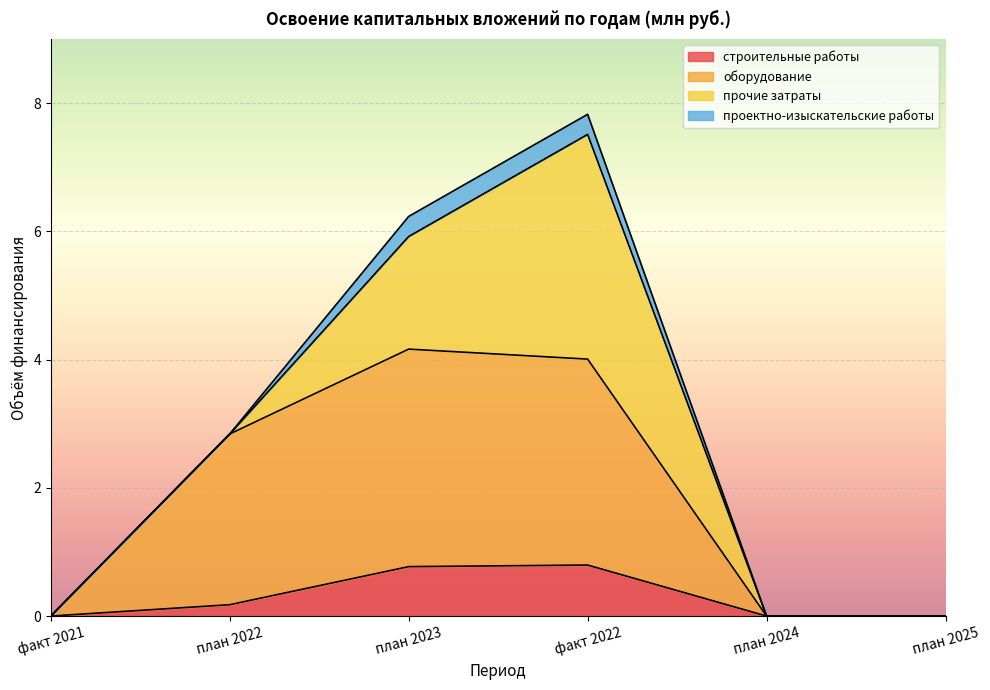

What is the average value of the строительные работы series?

0.3